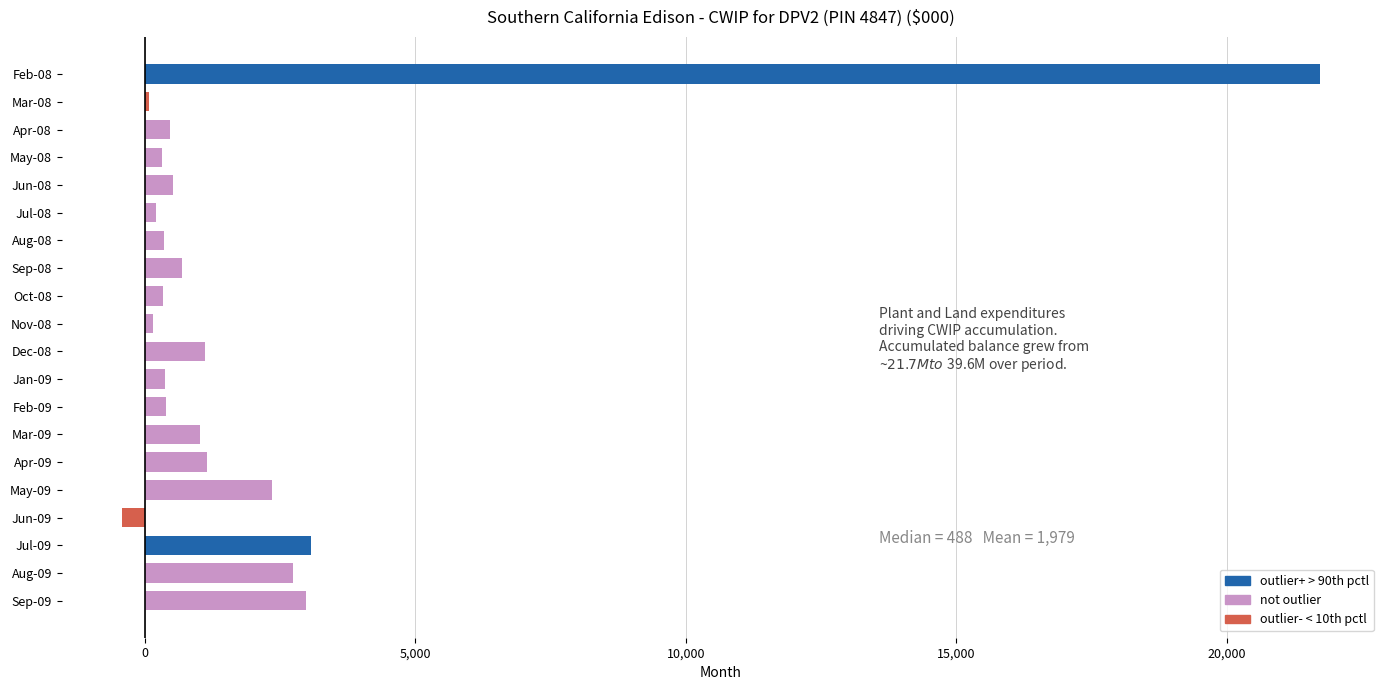

How many series are shown in this chart?

1